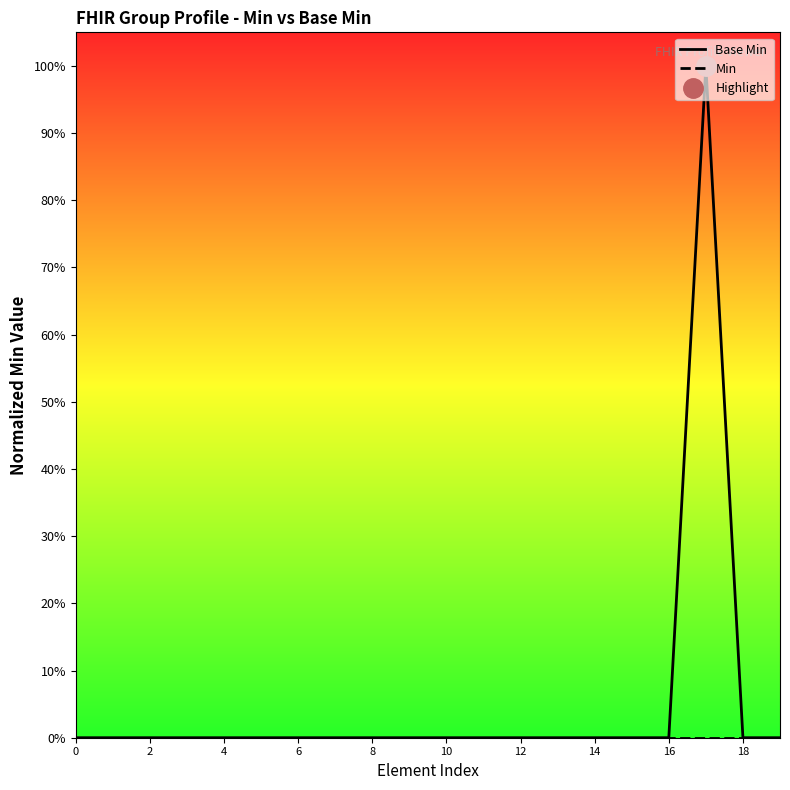

True or false: Min has more than 0 points higher than both neighbors.

False